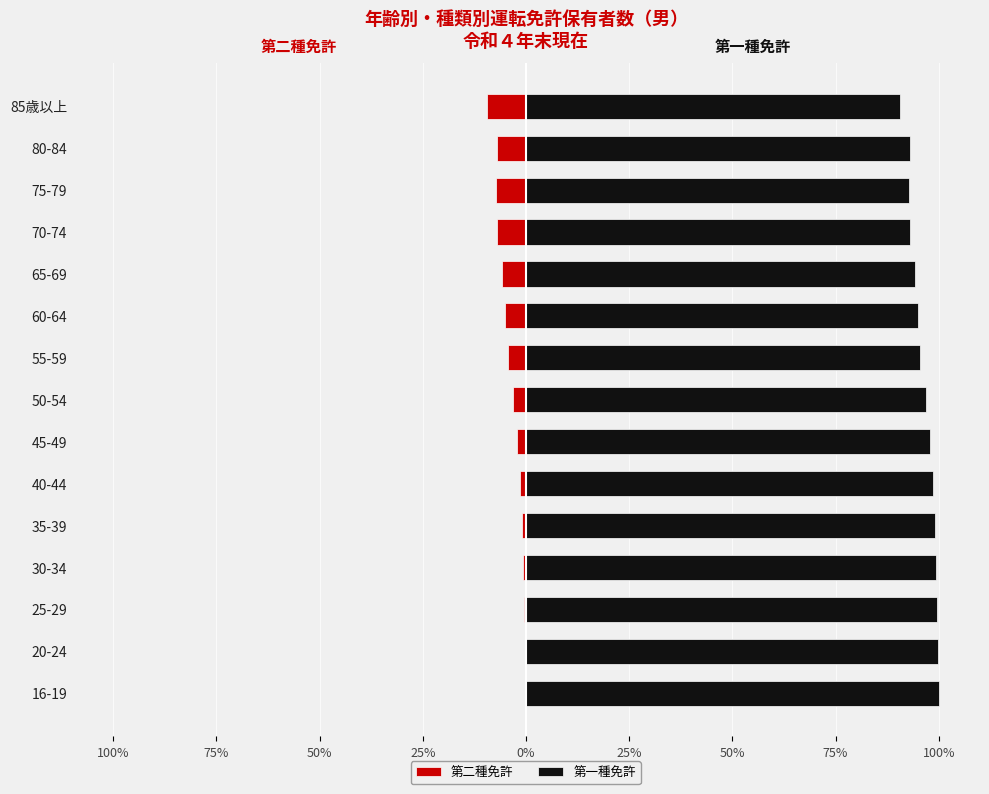

Between 80-84 and 40-44, which is larger?

40-44